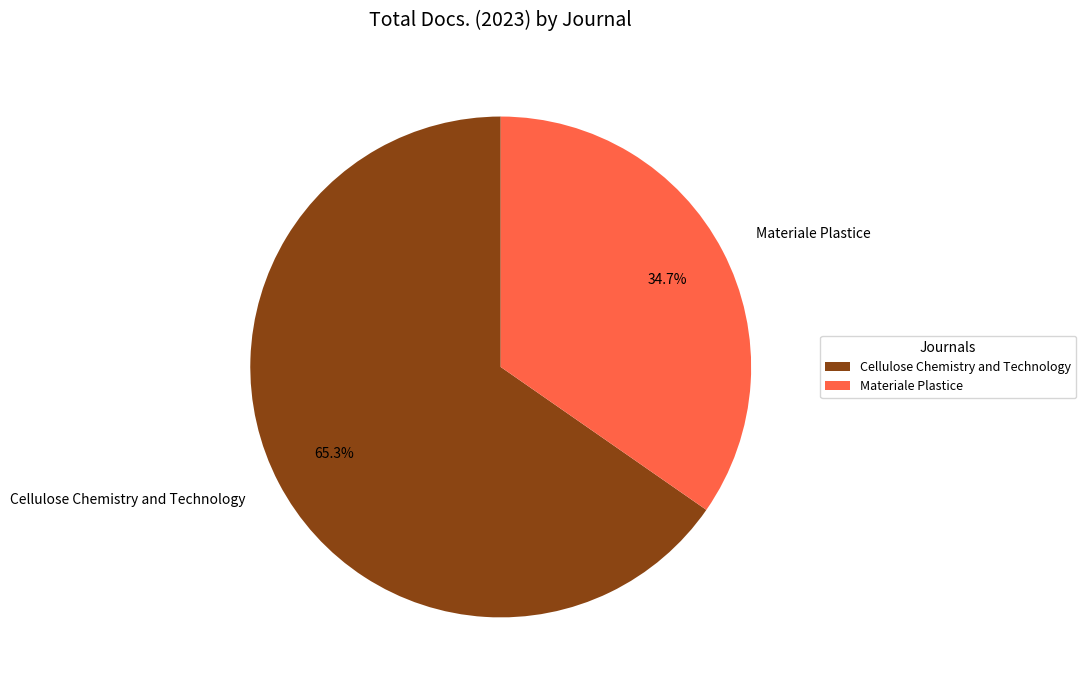

Which category has the smallest portion of the pie?

Materiale Plastice